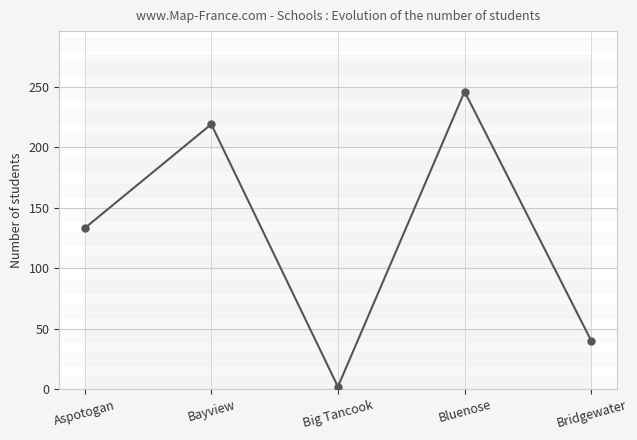

What is the label of the 3rd point from the right?

Big Tancook